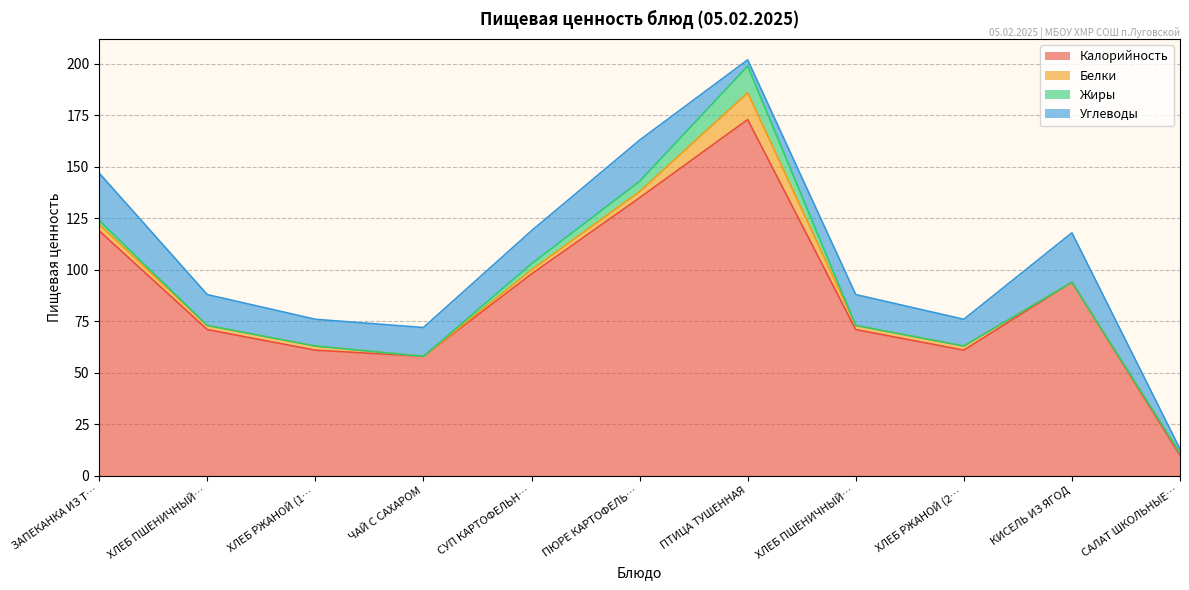

Does the chart display data point markers on the line(s)?

No